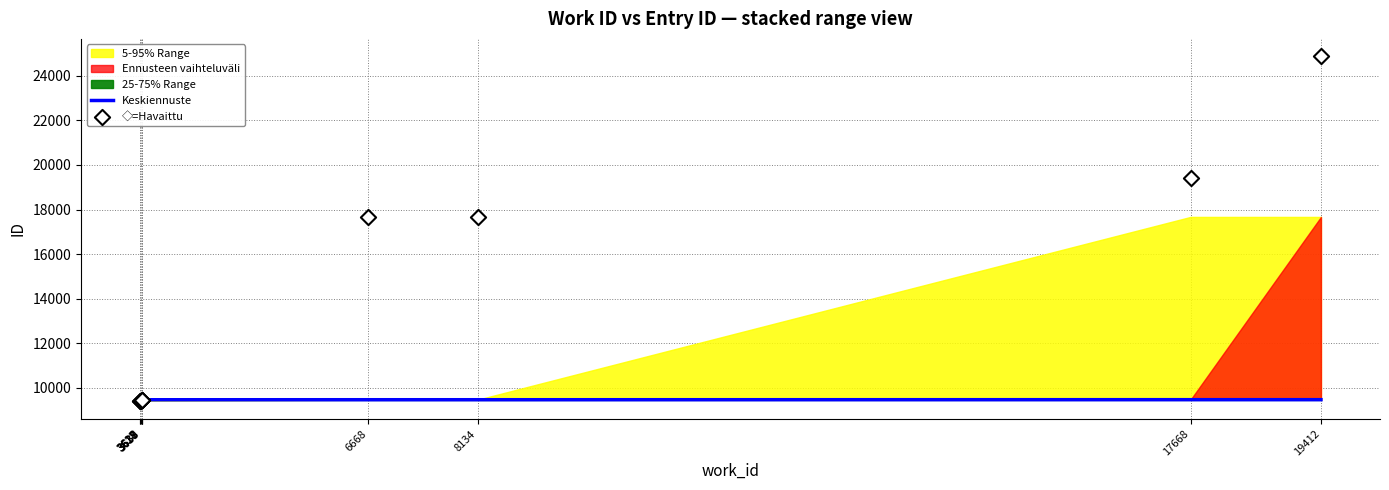

Is the value of Keskiennuste at 3637 greater than the value of ◇=Havaittu at 3638?

No